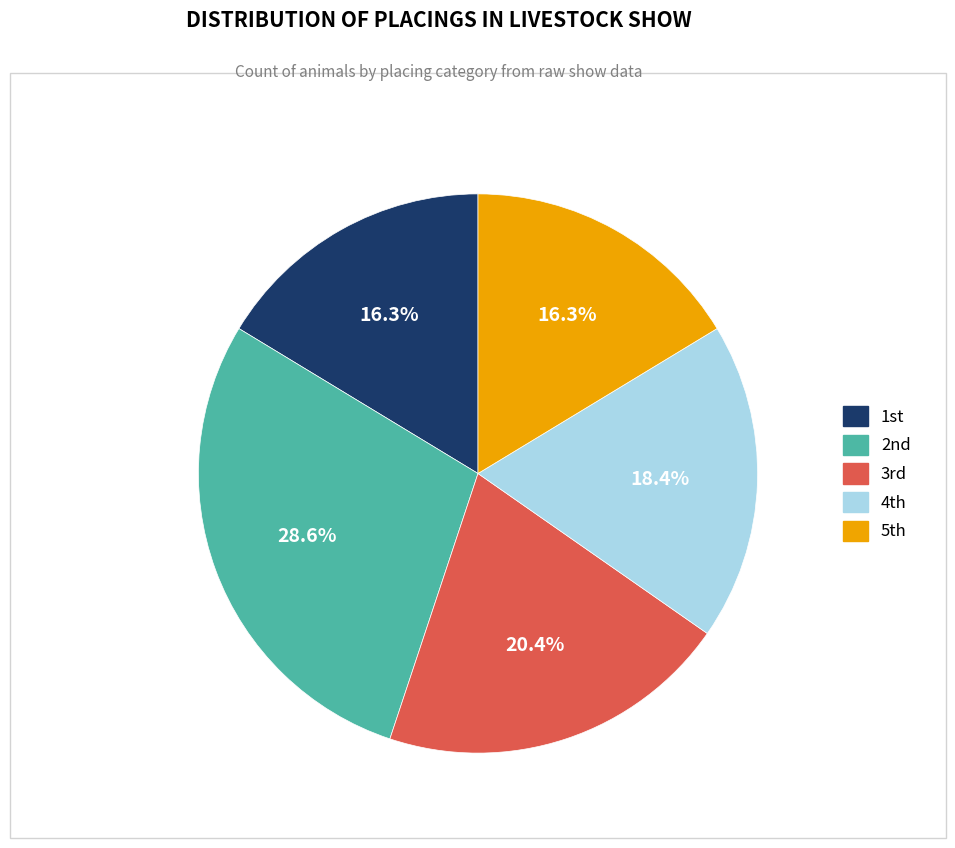

What is the largest slice in the pie chart?

2nd